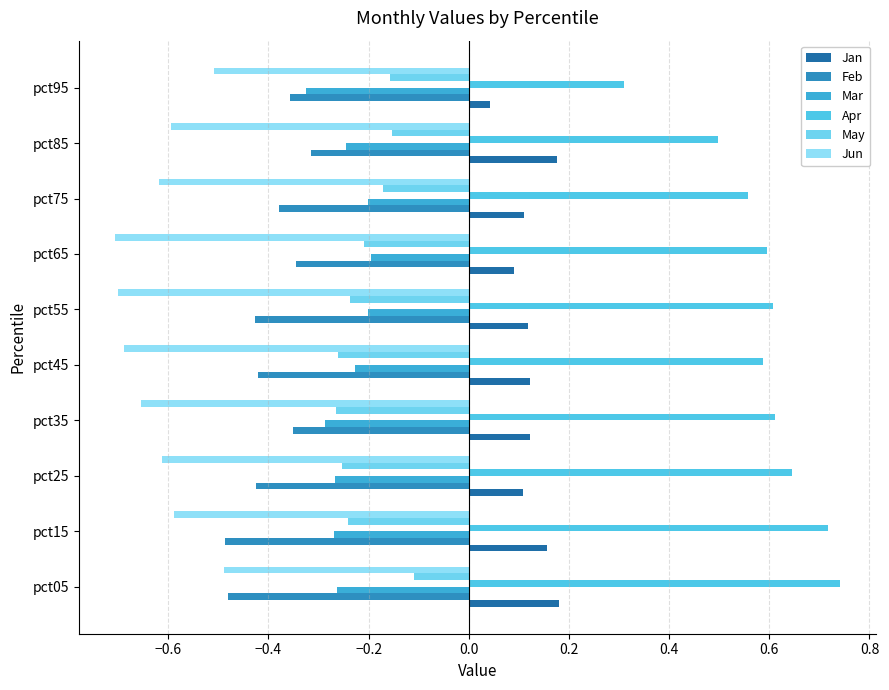

What is the greatest value displayed?

0.7